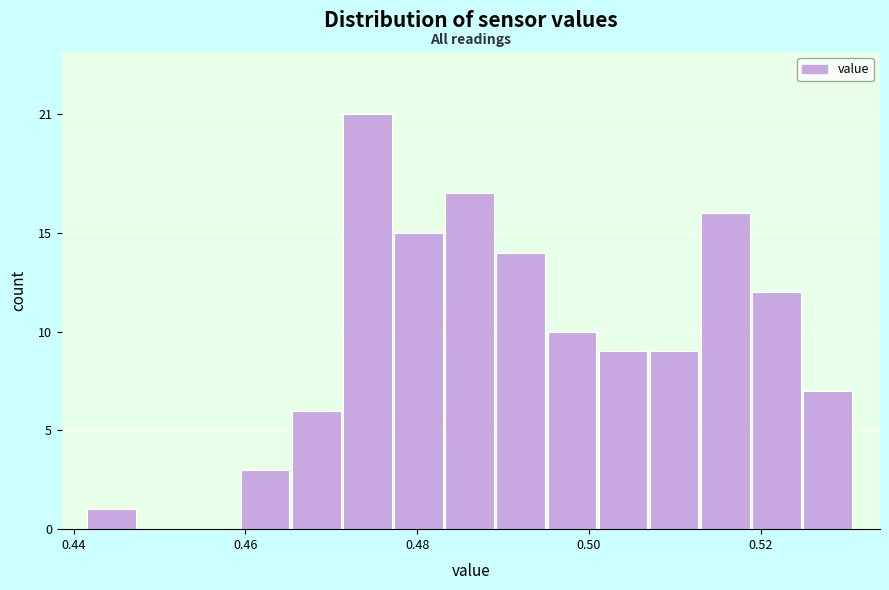

Read against the x-axis, roughly where is the centre of the tallest bar?

0.474